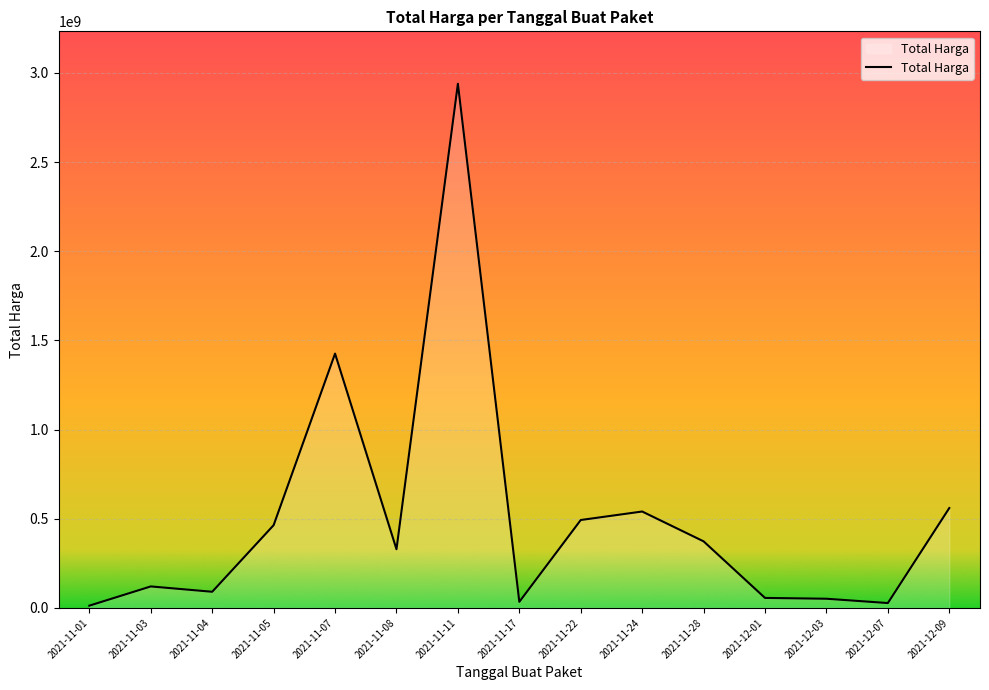

Where is the data nearest to the value 1475875370?

2021-11-07